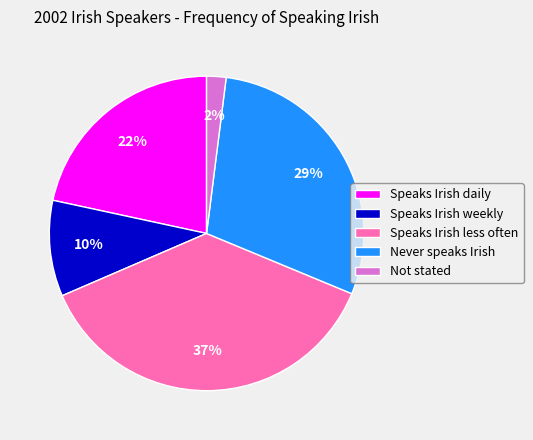

Which slice is the largest?

Speaks Irish less often